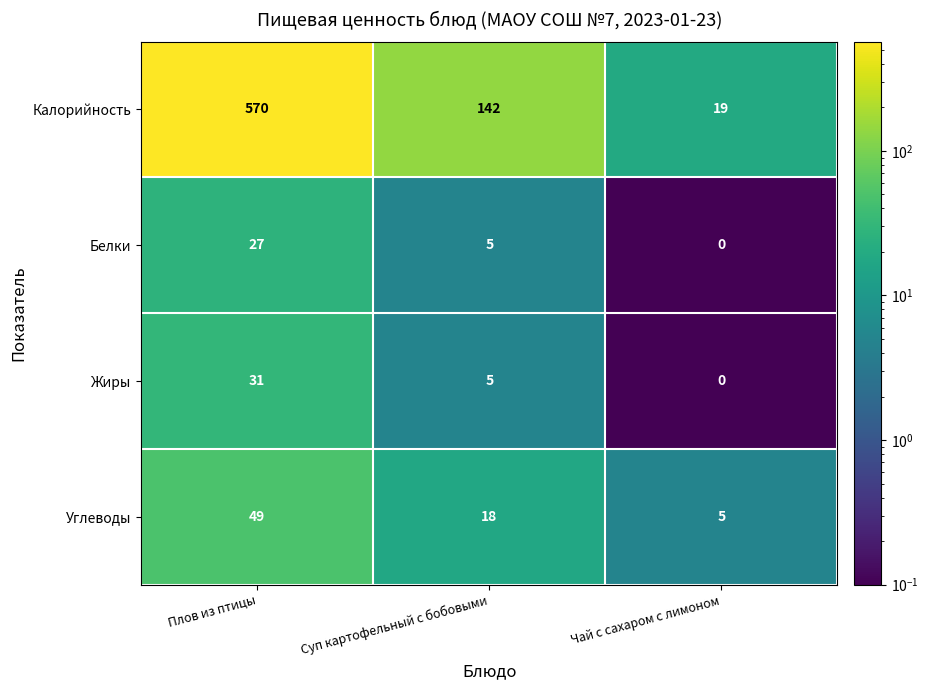

The Калорийность series shows 142 at Суп картофельный с бобовыми. True or false?

True